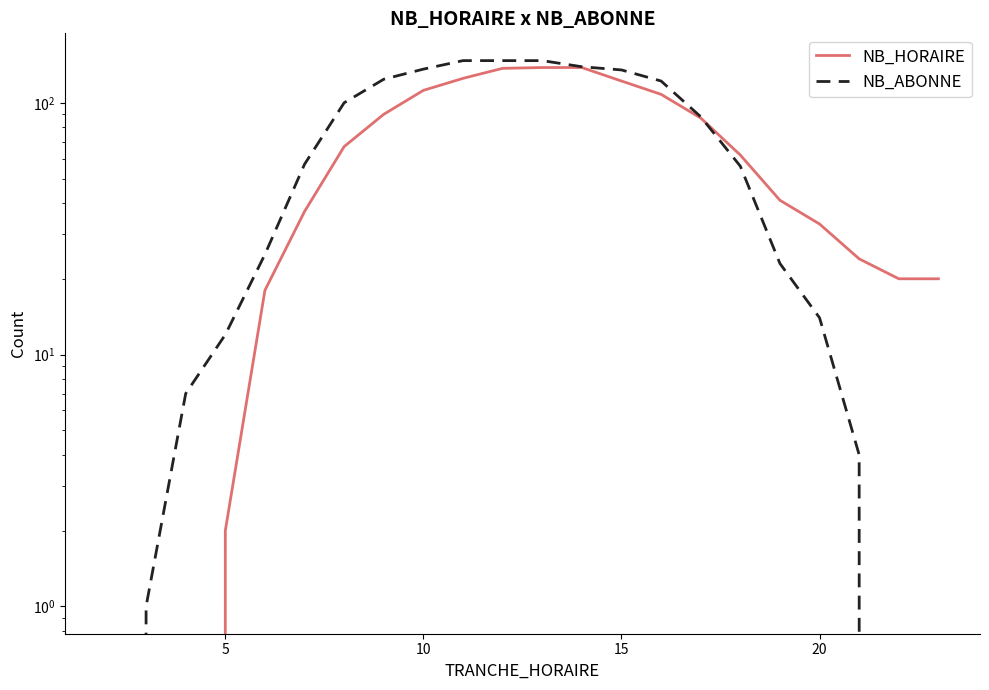

How many intersections are there between NB_HORAIRE and NB_ABONNE?

1